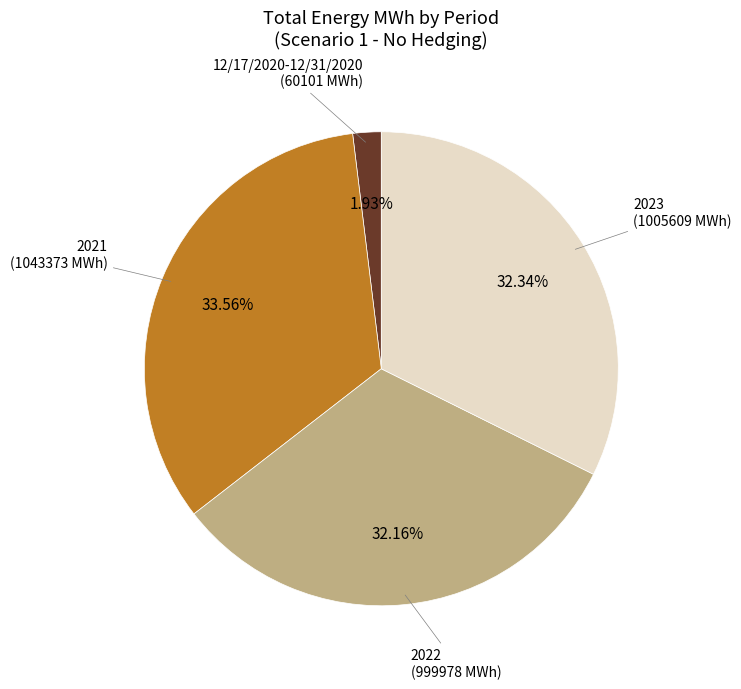

What is the largest slice in the pie chart?

2021 (1043373 MWh)